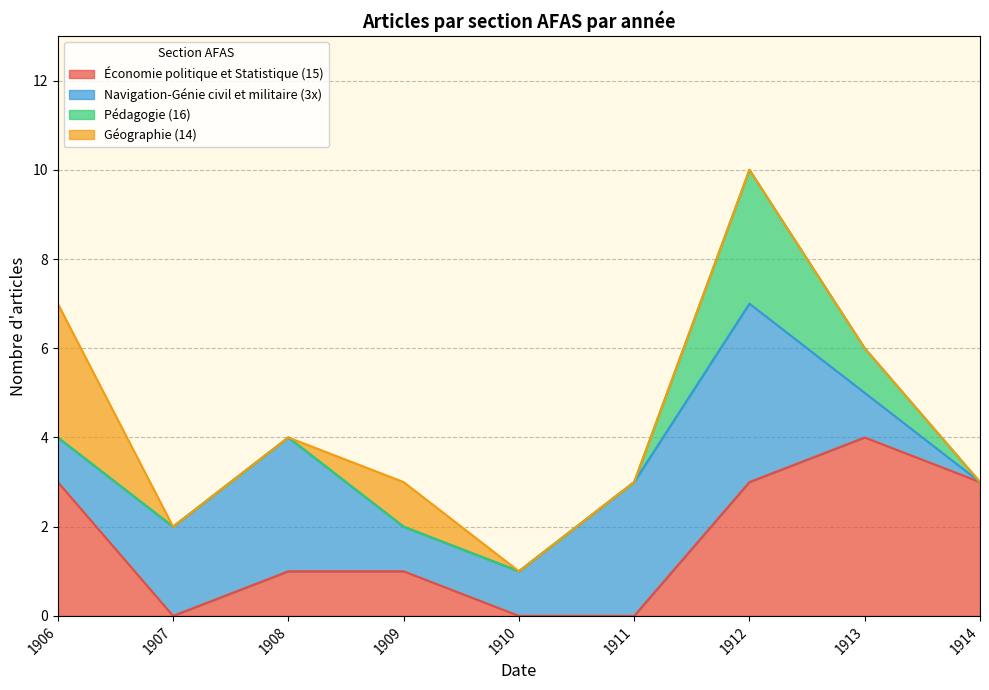

At which label does Navigation-Génie civil et militaire (3x) first exceed 2?

1908